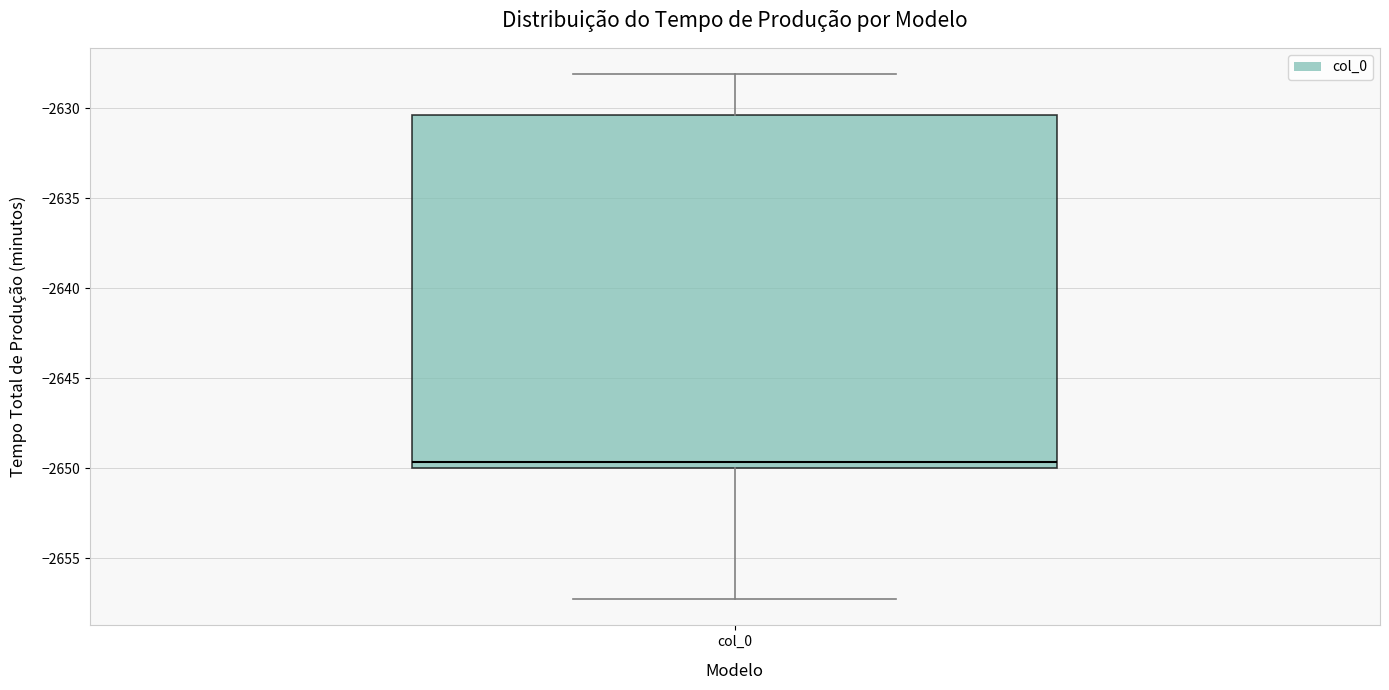

Where is the lower edge of the box for col_0 on the y-axis? The values are not printed on the chart, so give them approximately, as read against the axis.

-2650.0